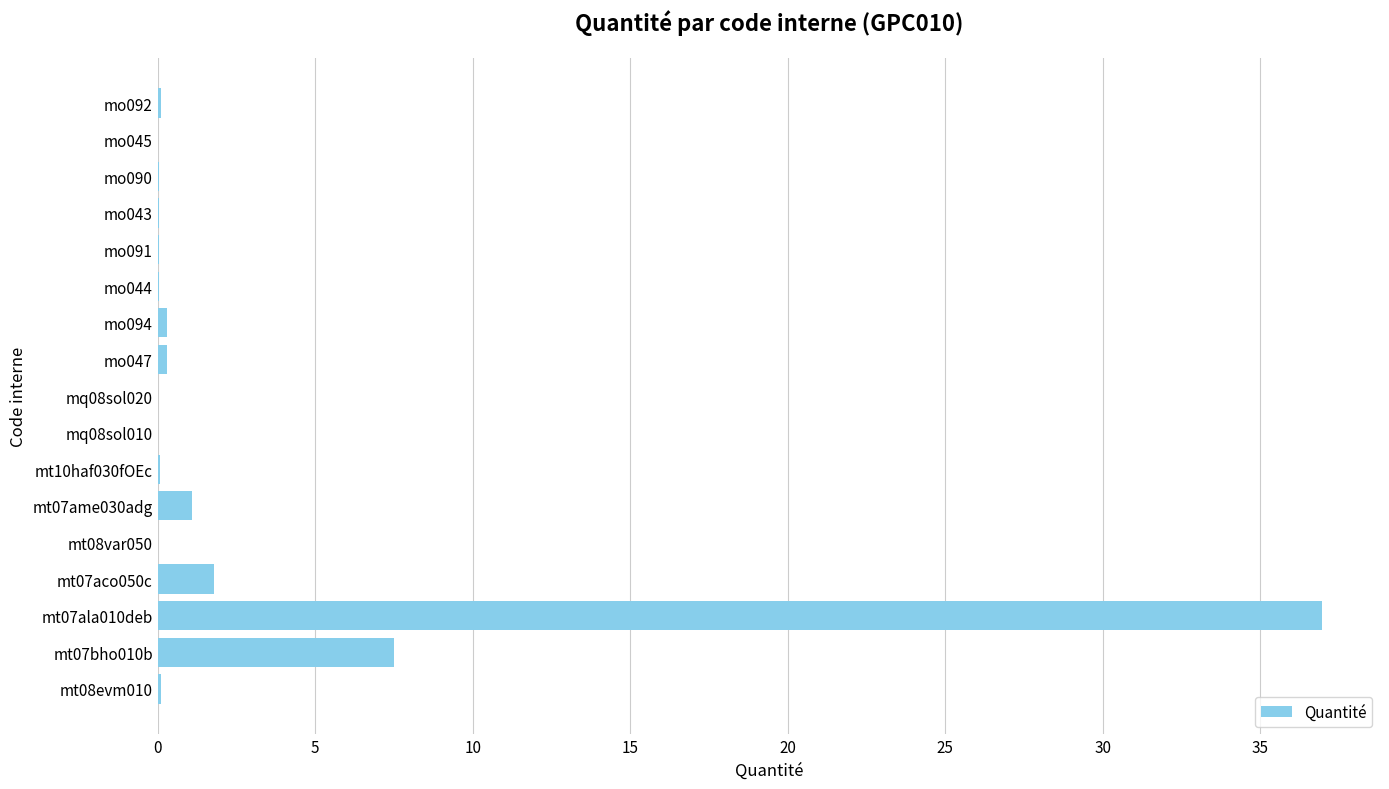

True or false: the data shows 0.4 at mt07aco050c.

False